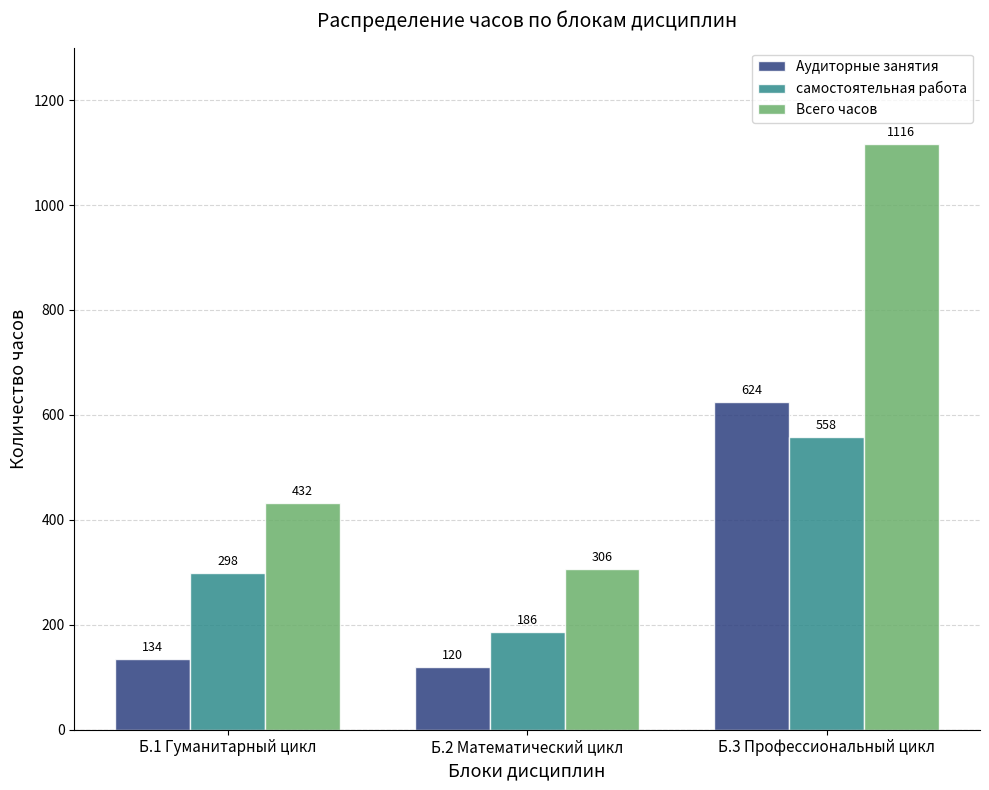

What are all the series names shown in the legend?

Аудиторные занятия, самостоятельная работа, Всего часов